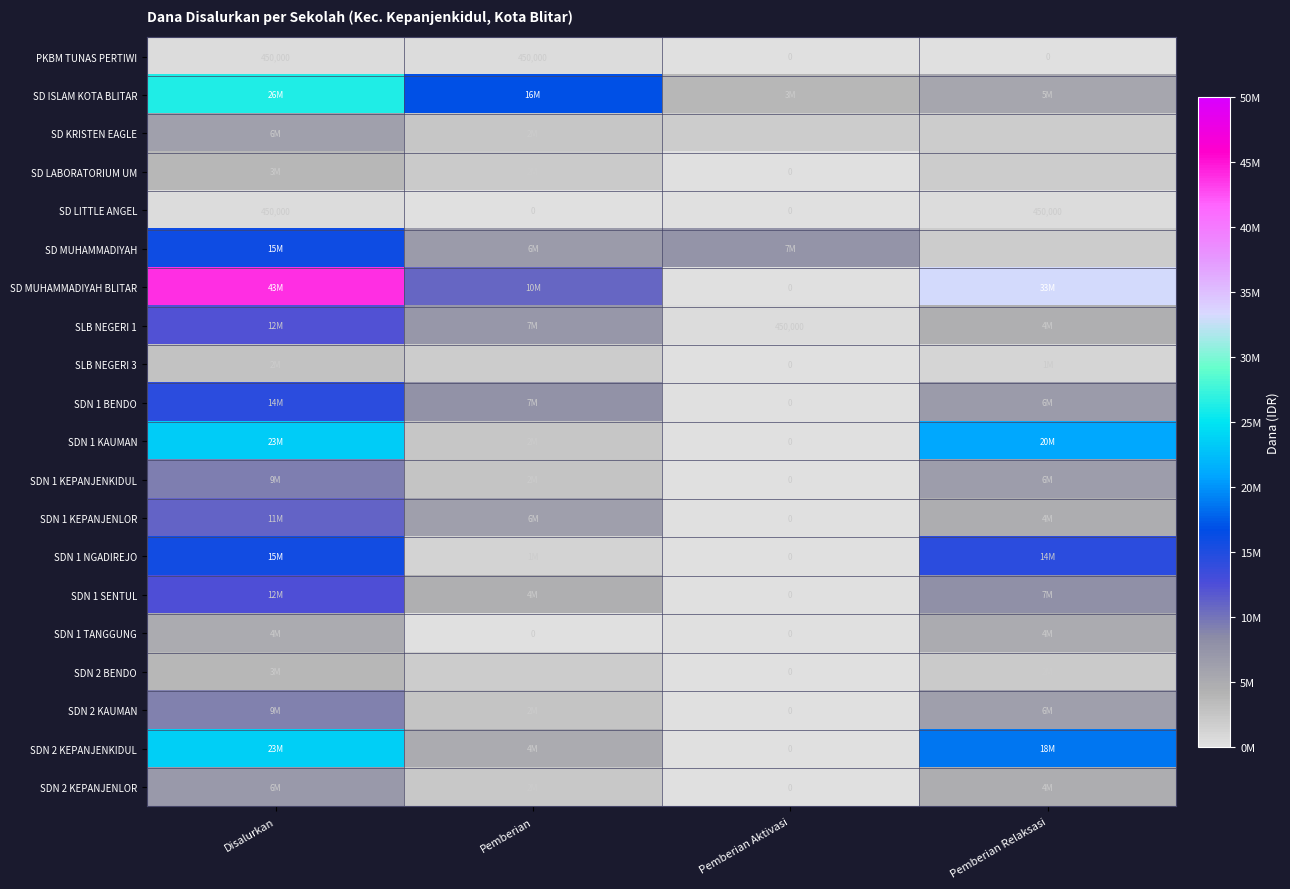

What is the spread (max minus min) of values at Disalurkan?

43425000